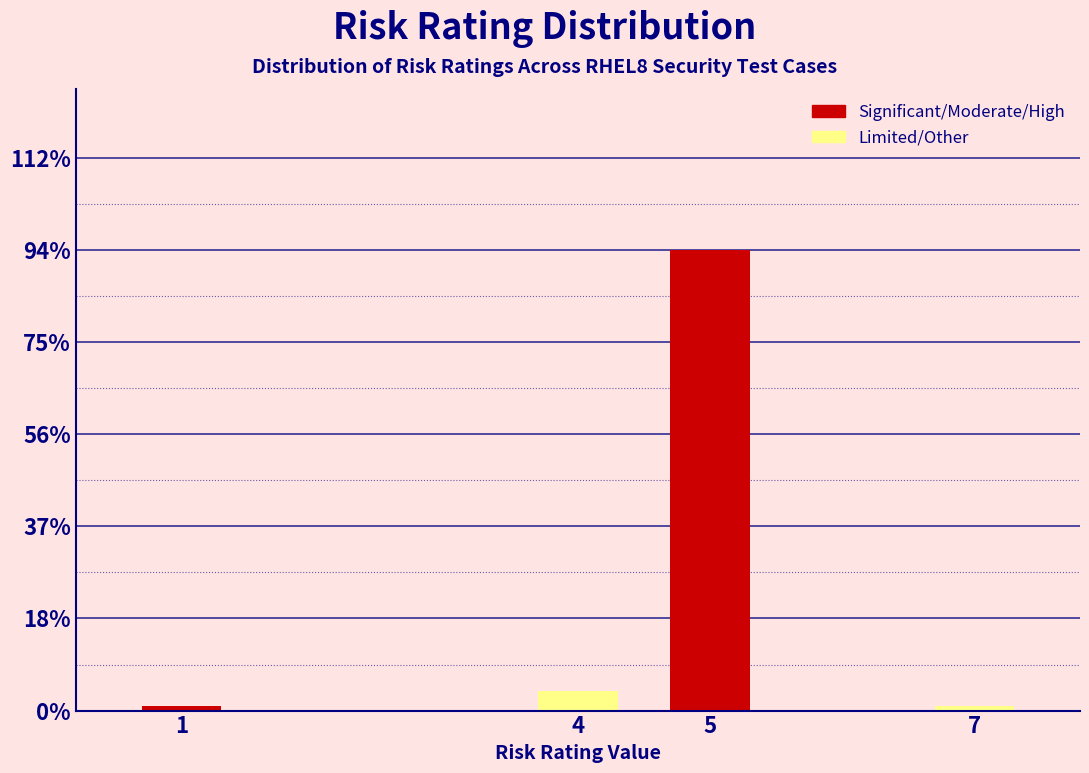

Reading left to right, extract all data points from this chart.

1=1	4=4	5=94	7=1